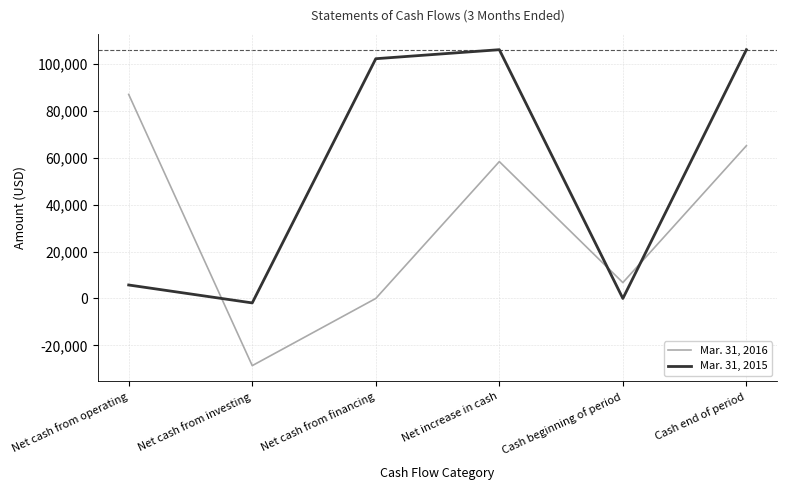

What is the difference between the highest and lowest values at Cash end of period?

40999